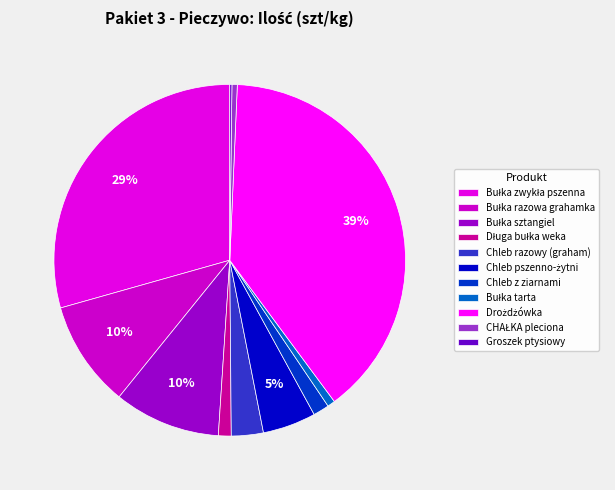

What is the ratio of the value at Bułka tarta to the value at Chleb pszenno-żytni?

0.1